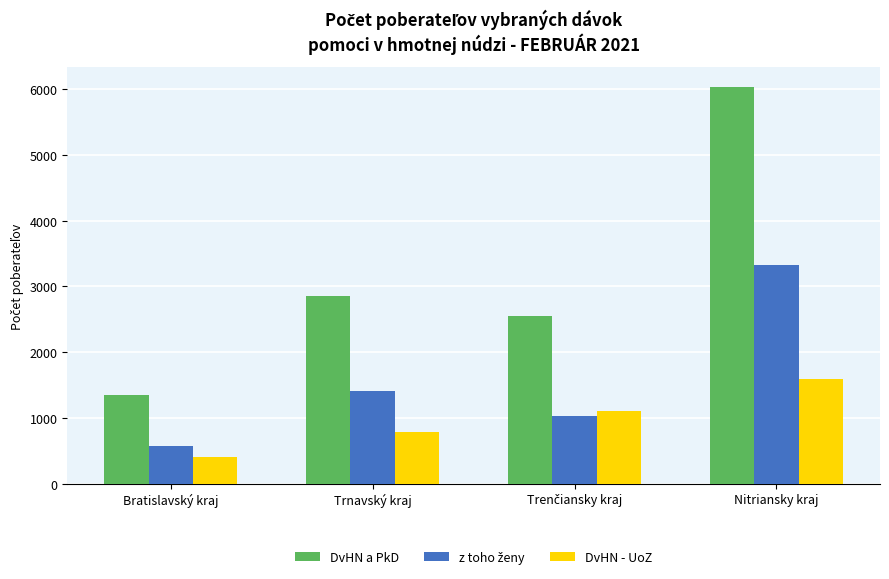

At how many categories does at least one series exceed 3492?

1